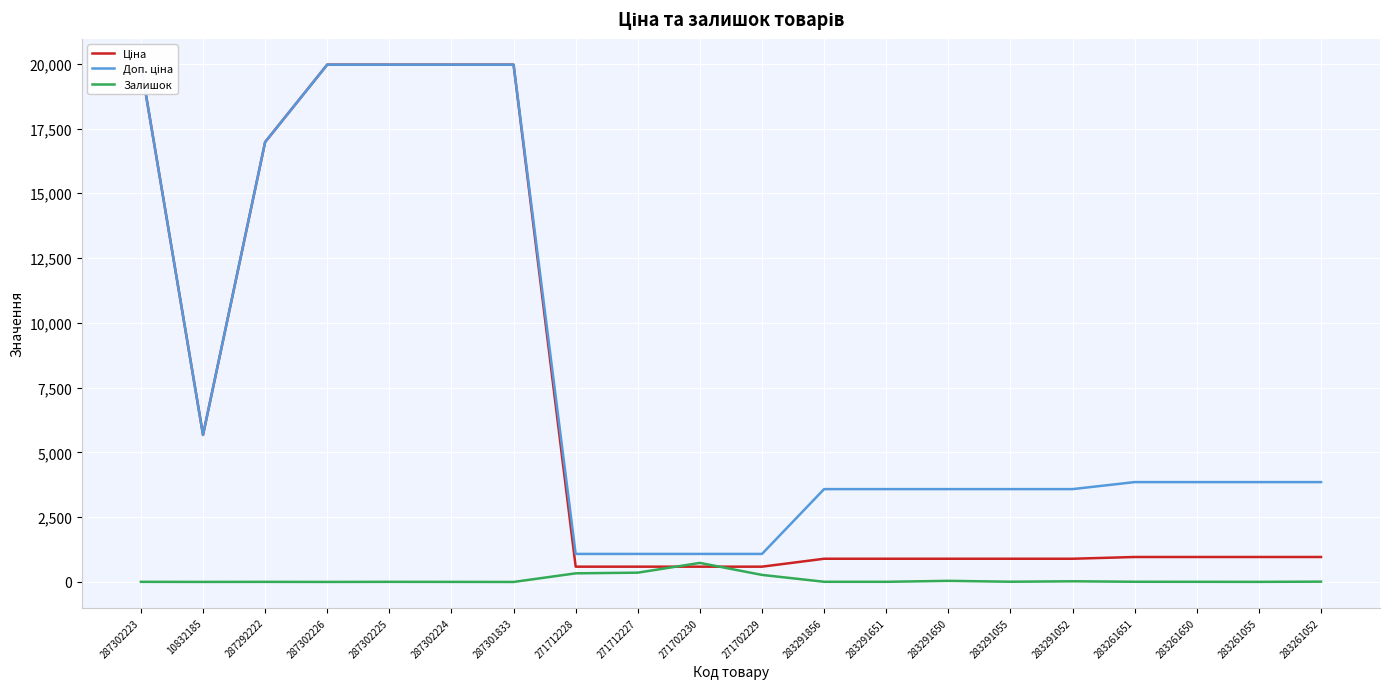

How many values in the Залишок series are below 7?

10